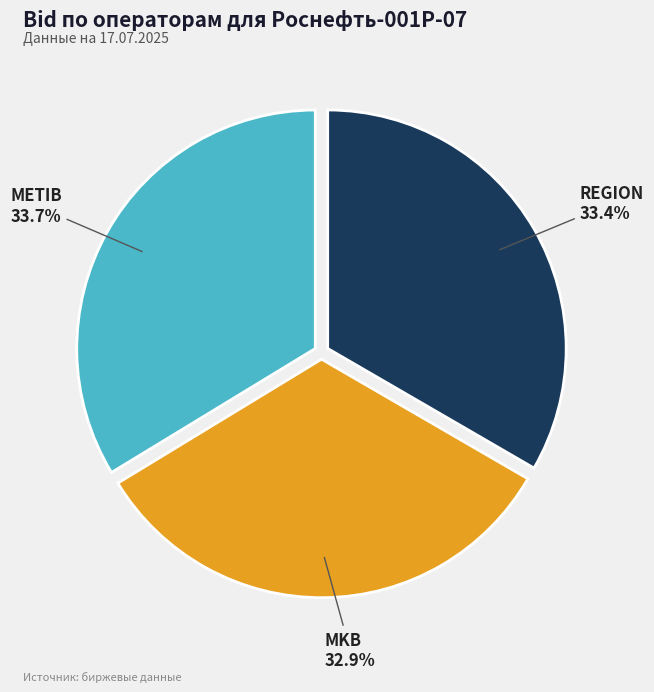

Is there any slice that represents more than half of the pie?

No